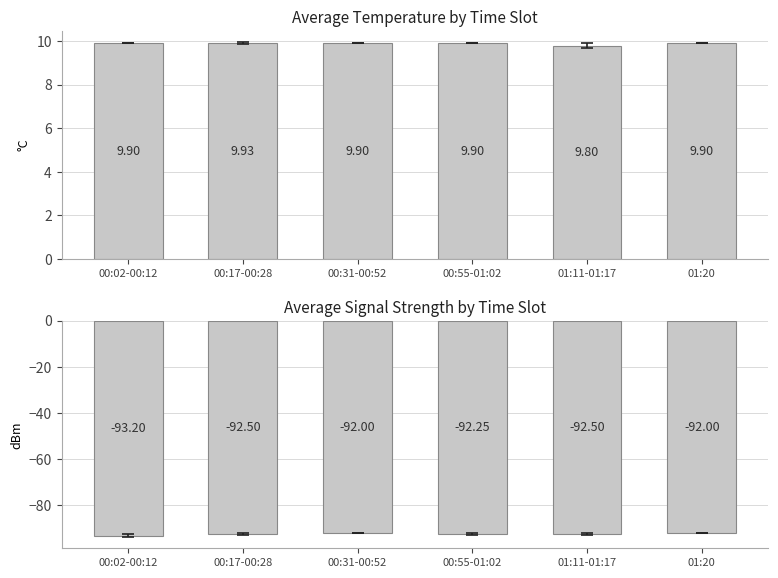

How many data points are less than -92?

4